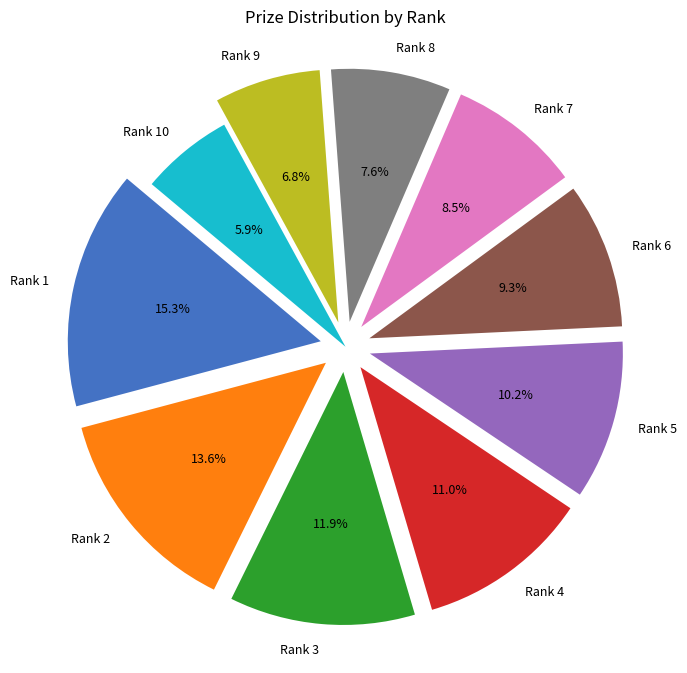

Is there any slice that represents more than half of the pie?

No